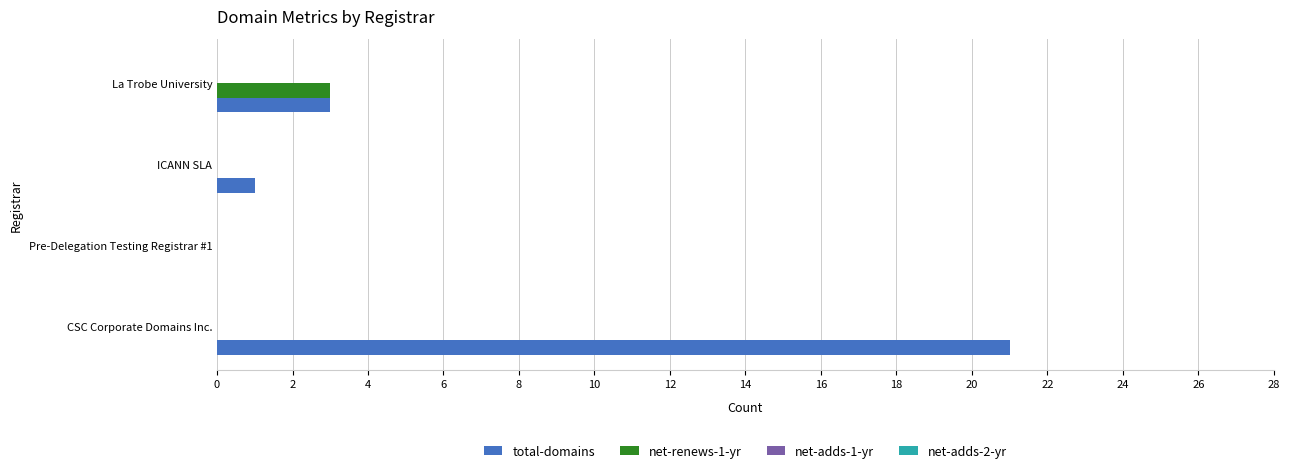

Is the value of net-renews-1-yr at Pre-Delegation Testing Registrar #1 greater than the value of total-domains at CSC Corporate Domains Inc.?

No